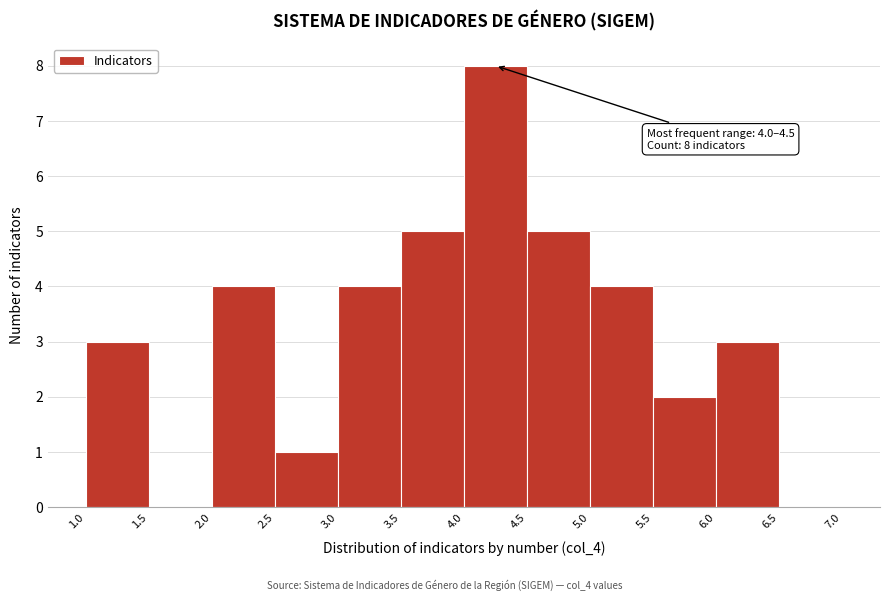

Which range on the x-axis has the tallest bar?

4.0 to 4.5